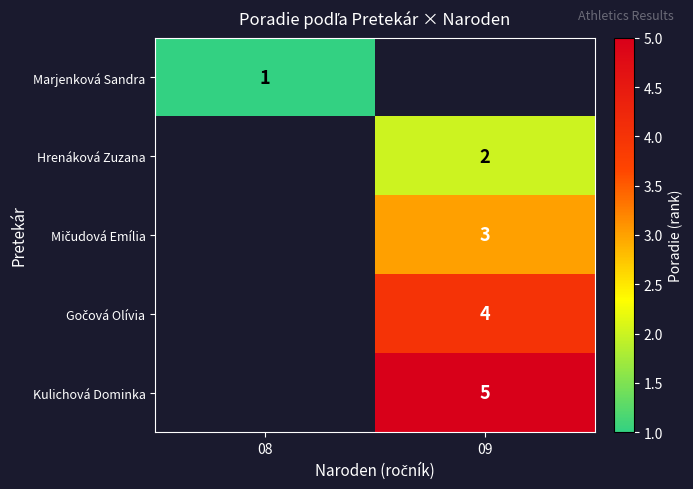

The value of Hrenáková Zuzana at 09 is 2. True or false?

True